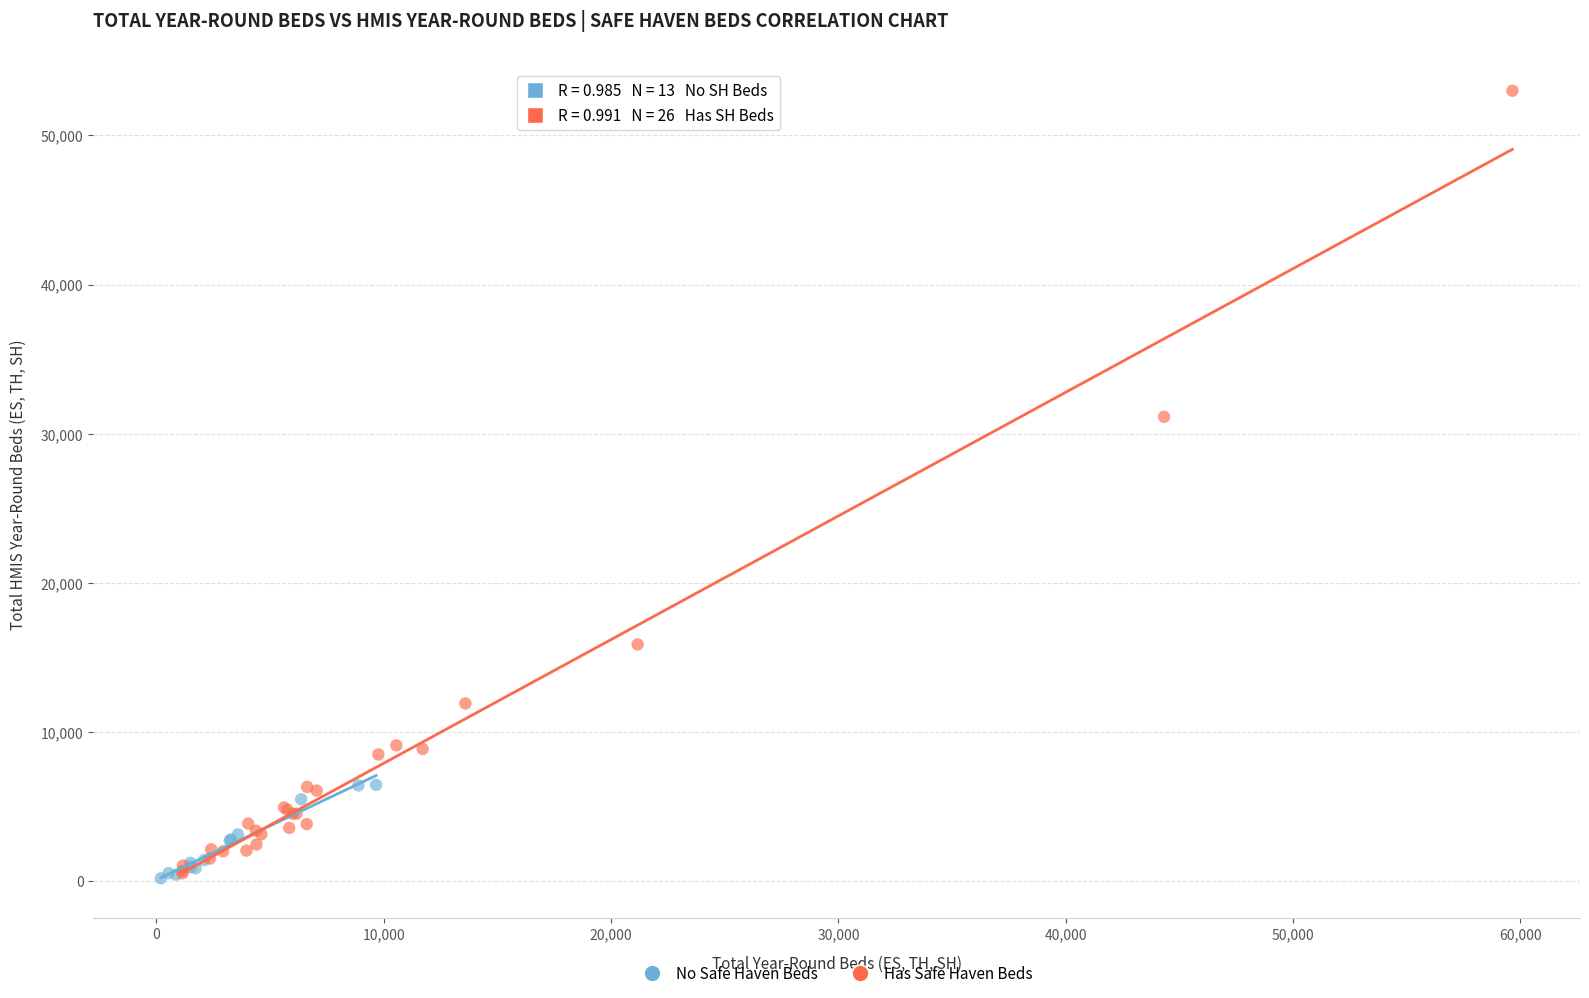

Which series has the widest spread of Y values?

Has Safe Haven Beds